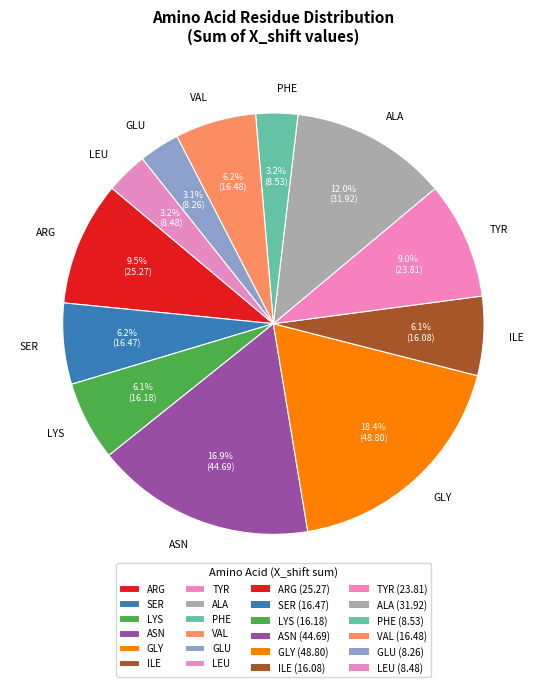

To the nearest percent, what percentage of the pie is ILE?

6%